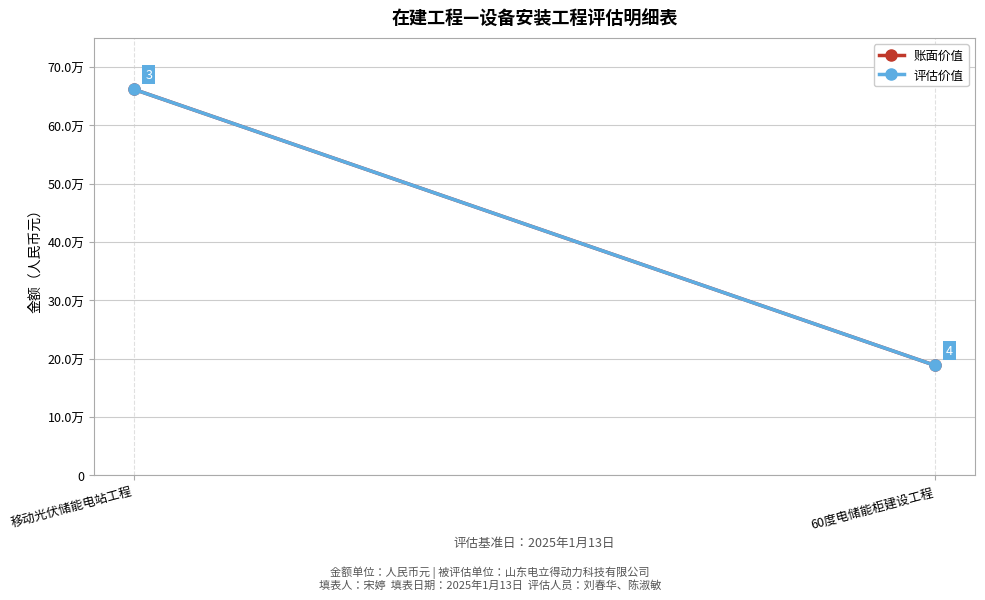

What position from the right is 60度电储能柜建设工程?

1